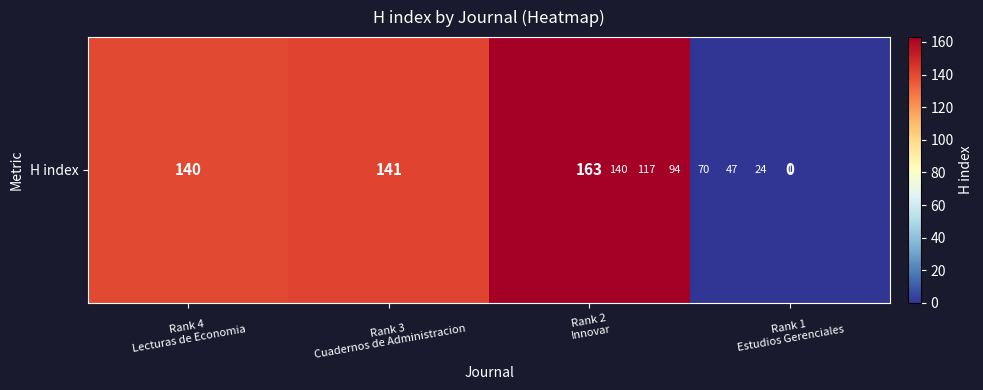

How many distinct data groups are displayed?

1